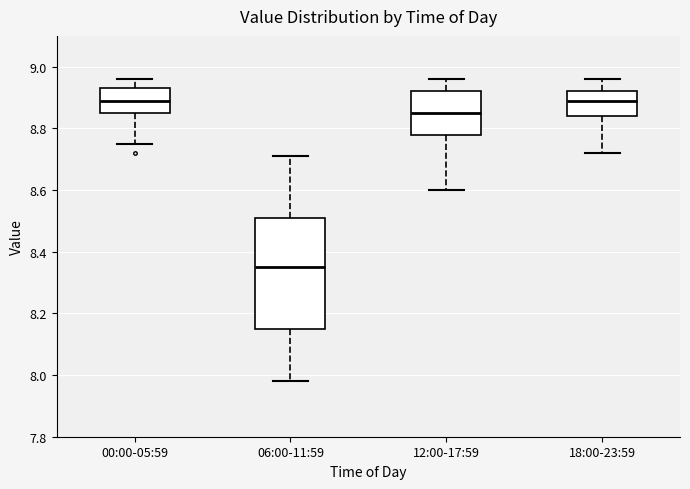

Reading left to right, transcribe this box plot: for each box, give where its median line is, the range the box spans, and where its two whiskers end, as read against the y-axis. The values are not printed on the chart, so give them approximately, as read against the axis.

00:00-05:59: median 8.90, box 8.86 to 8.94, whiskers 8.76 to 8.96
06:00-11:59: median 8.36, box 8.16 to 8.52, whiskers 7.98 to 8.72
12:00-17:59: median 8.86, box 8.78 to 8.92, whiskers 8.60 to 8.96
18:00-23:59: median 8.90, box 8.84 to 8.92, whiskers 8.72 to 8.96